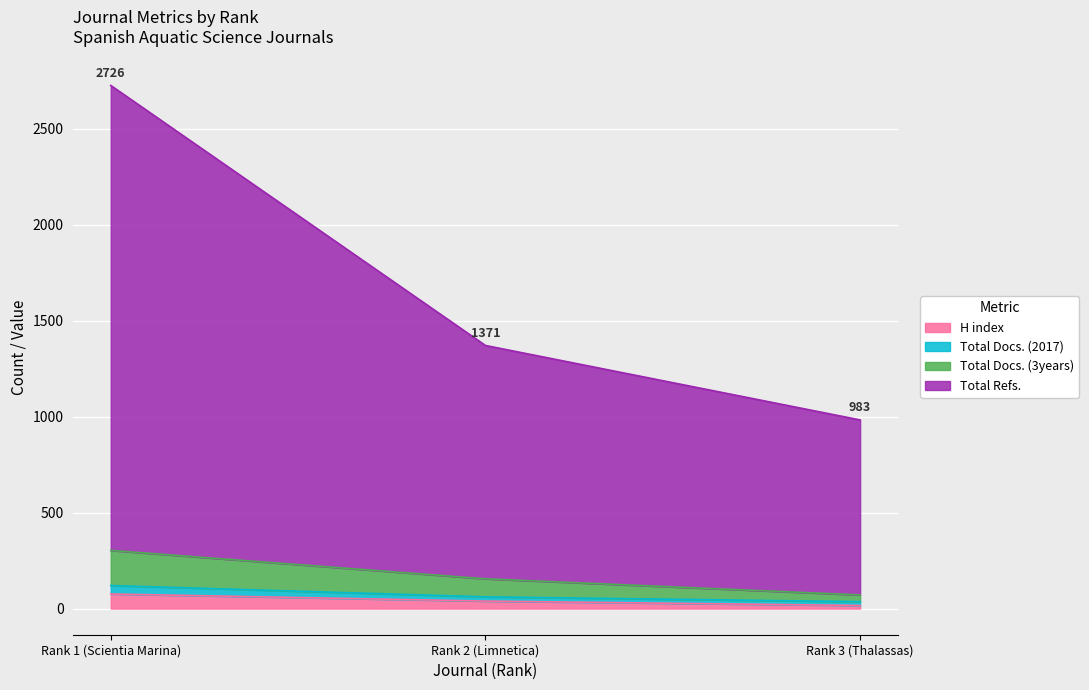

What is the maximum value for H index?

76